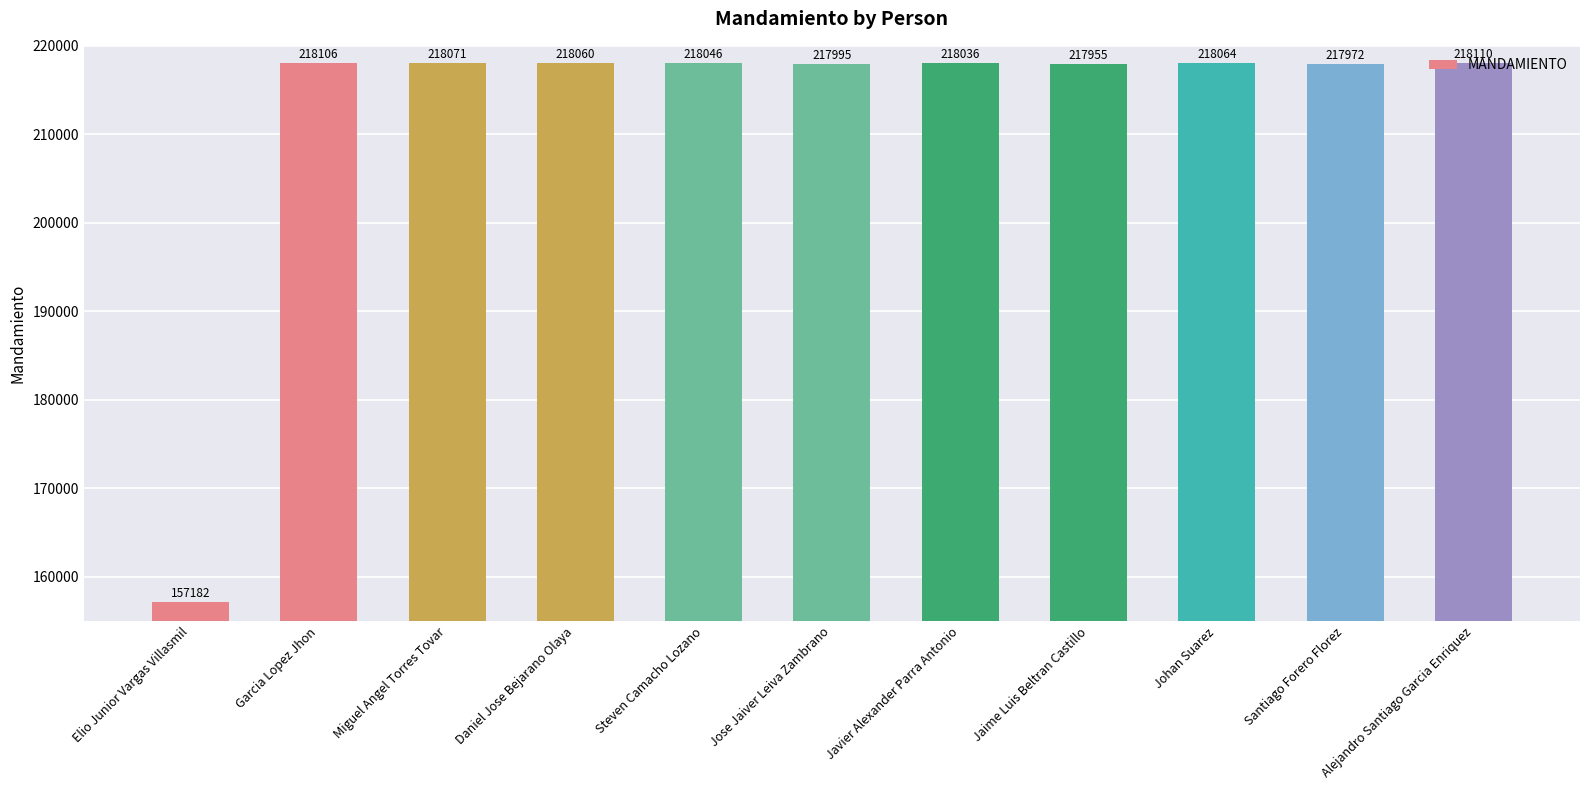

Reading left to right, list all the values displayed in this chart.

157182	218106	218071	218060	218046	217995	218036	217955	218064	217972	218110